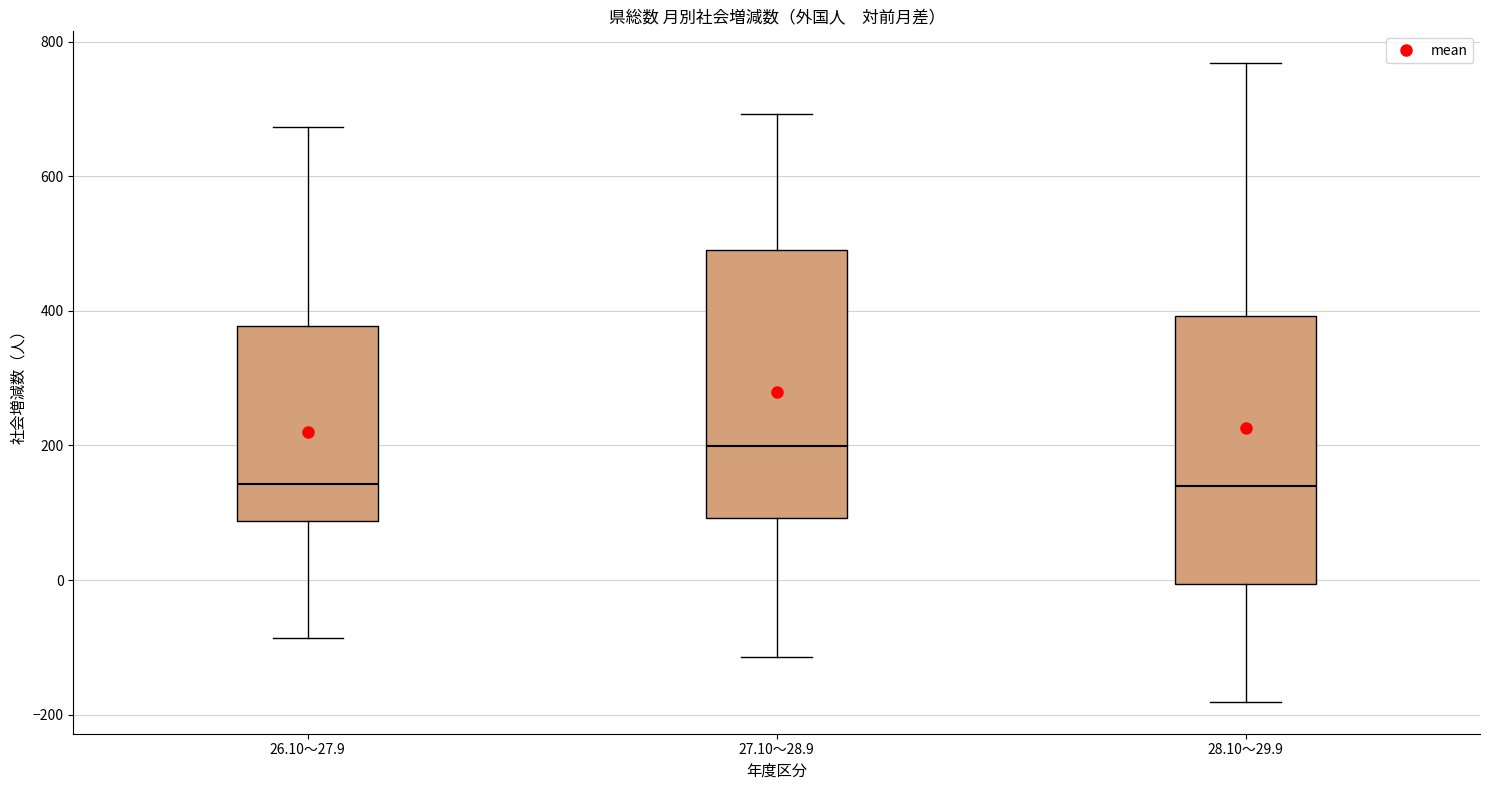

Reading left to right, read every box against the y-axis: the position of its median line, the range the box covers, and the ends of its whiskers. The values are not printed on the chart, so give them approximately, as read against the axis.

26.10～27.9: median 140, box 80 to 380, whiskers -80 to 680
27.10～28.9: median 200, box 100 to 500, whiskers -120 to 700
28.10～29.9: median 140, box 0 to 400, whiskers -180 to 760